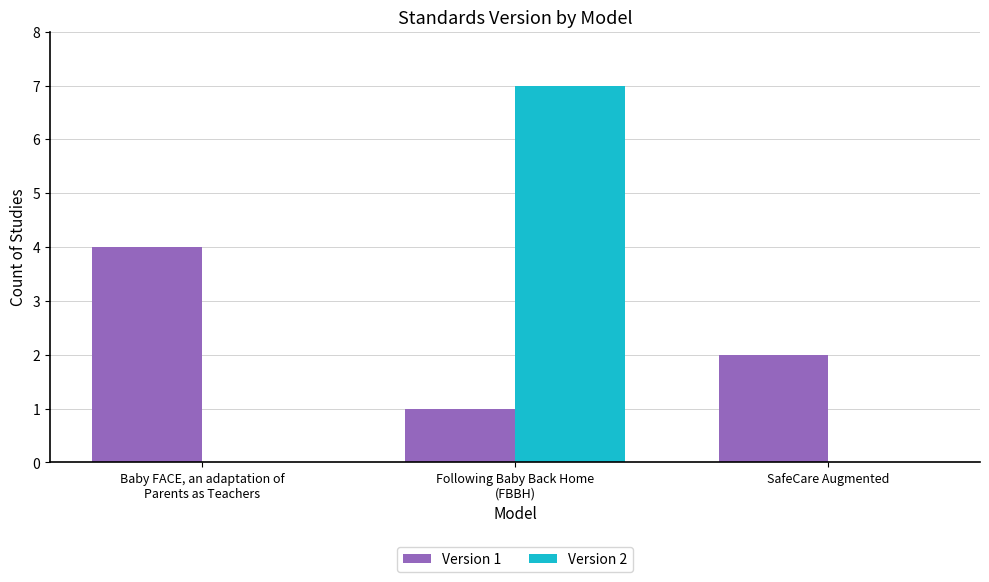

Between Baby FACE, an adaptation of
Parents as Teachers and SafeCare Augmented, which series saw the biggest shift?

Version 1